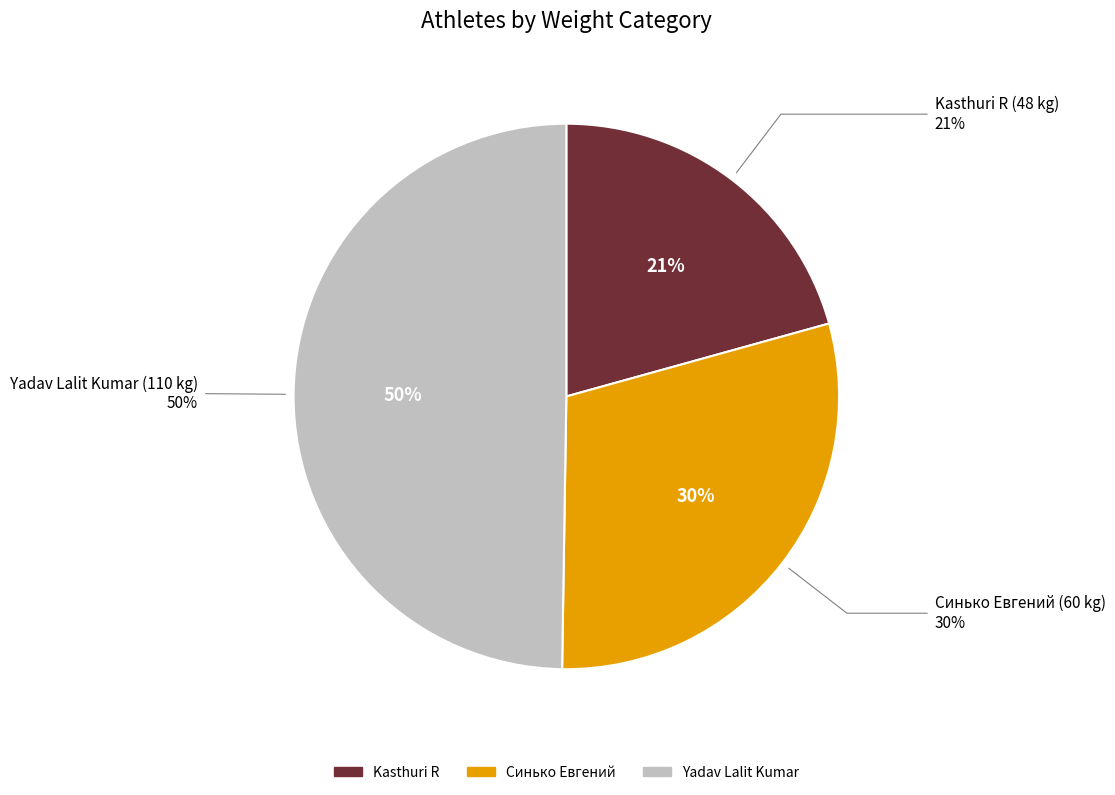

What percentage is NOT represented by 60?

70.4%